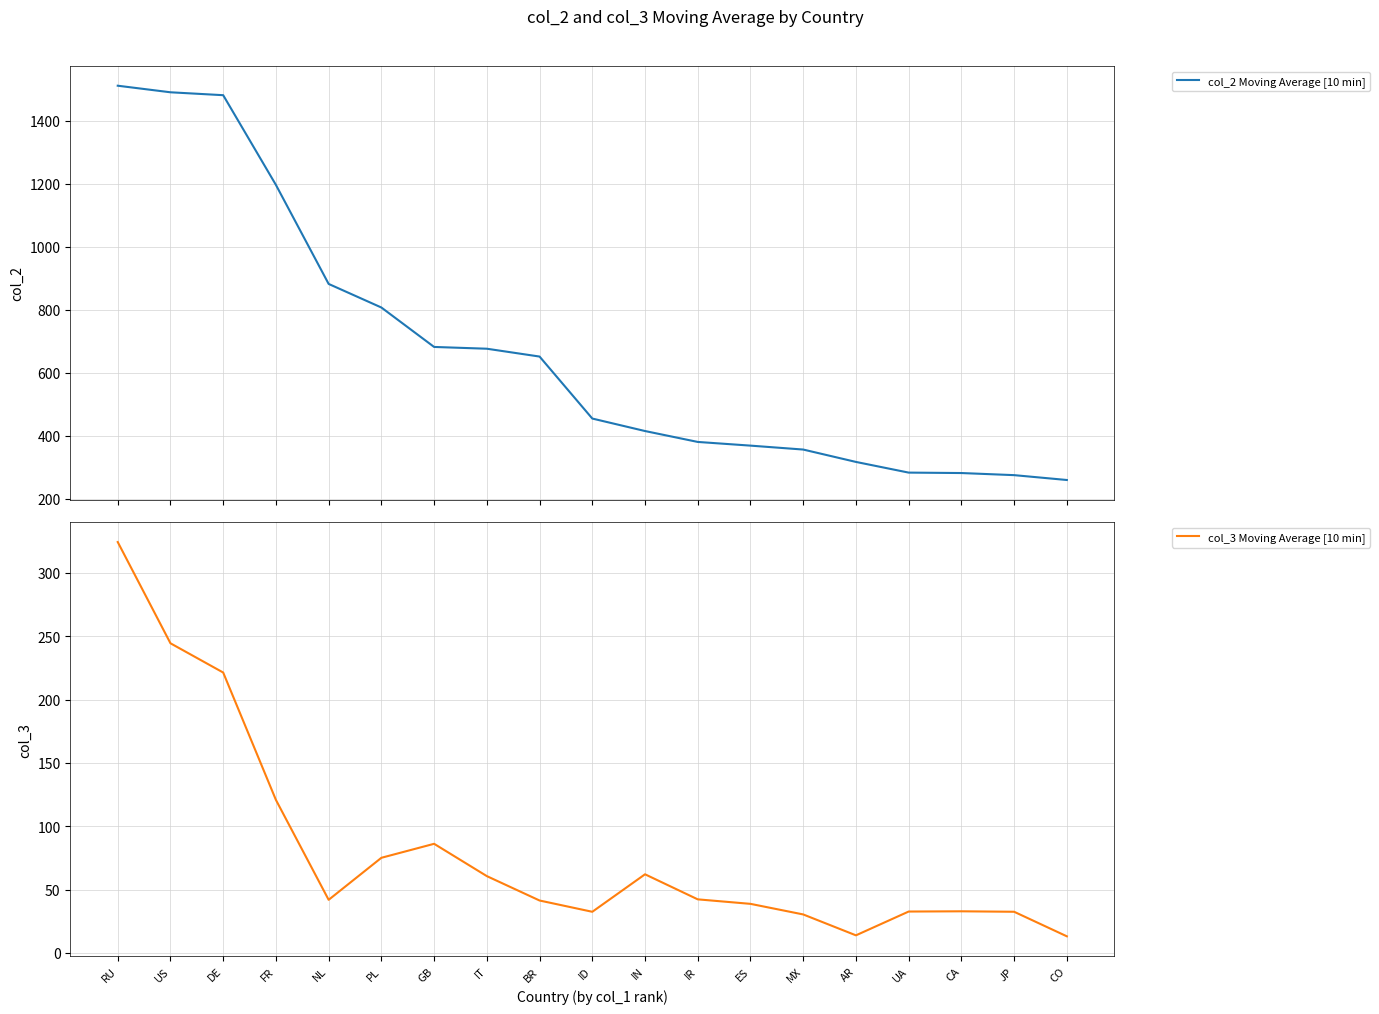

In col_3 Moving Average [10 min], how many points are lower than both neighbors (excluding endpoints)?

3